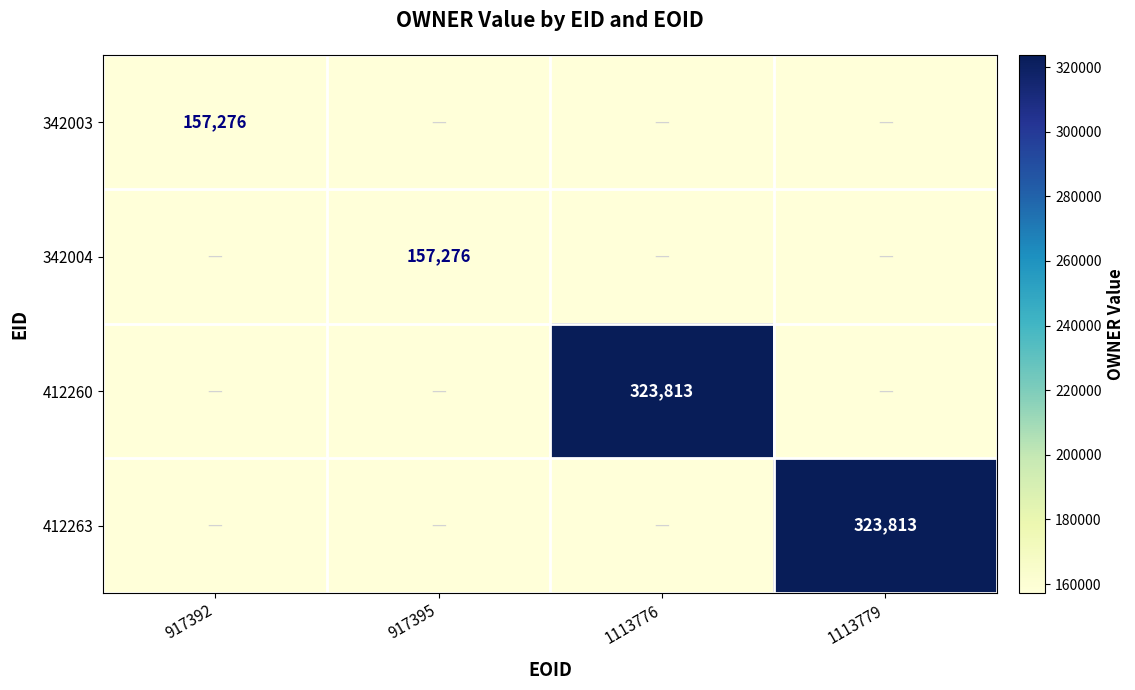

The value of 412260 at 1113776 is 214534. True or false?

False